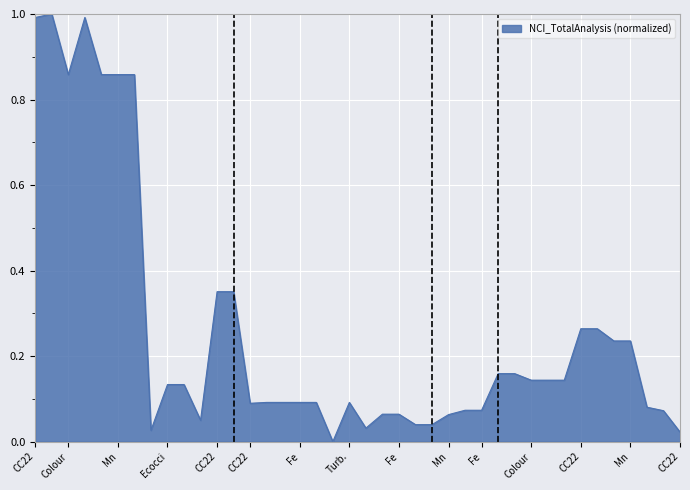

What is the maximum value shown in the chart?

1.0